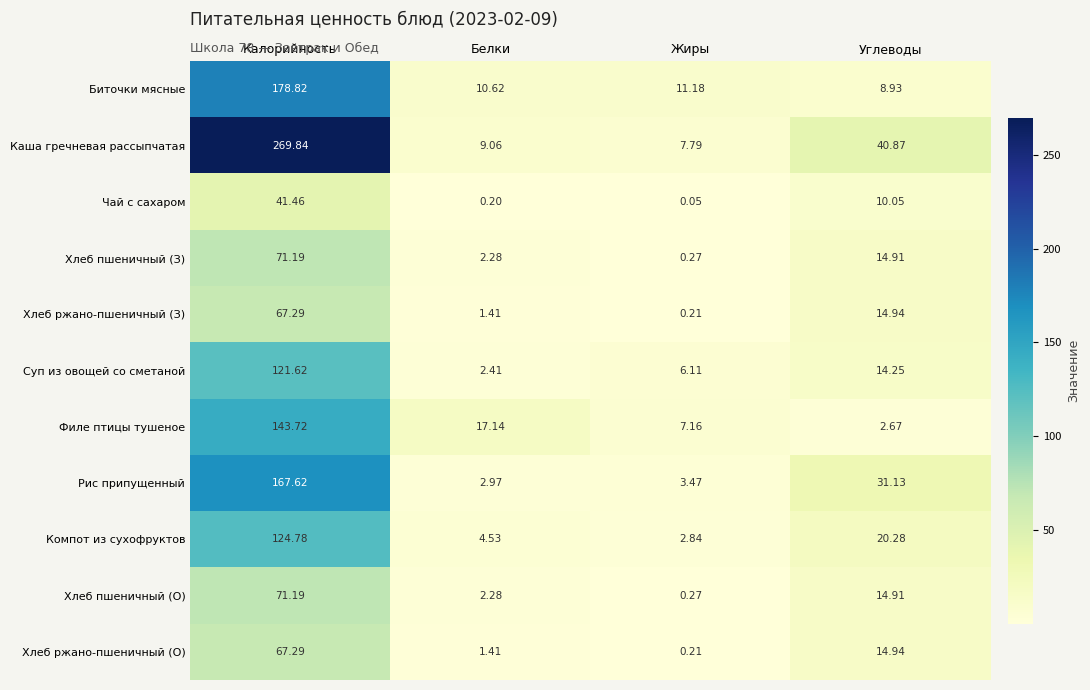

What is the total value across all series at Углеводы?

187.9